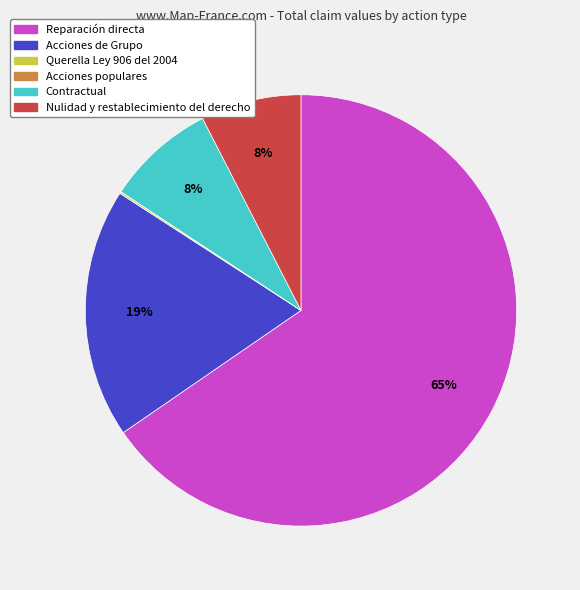

Which slice is the largest?

Reparación directa